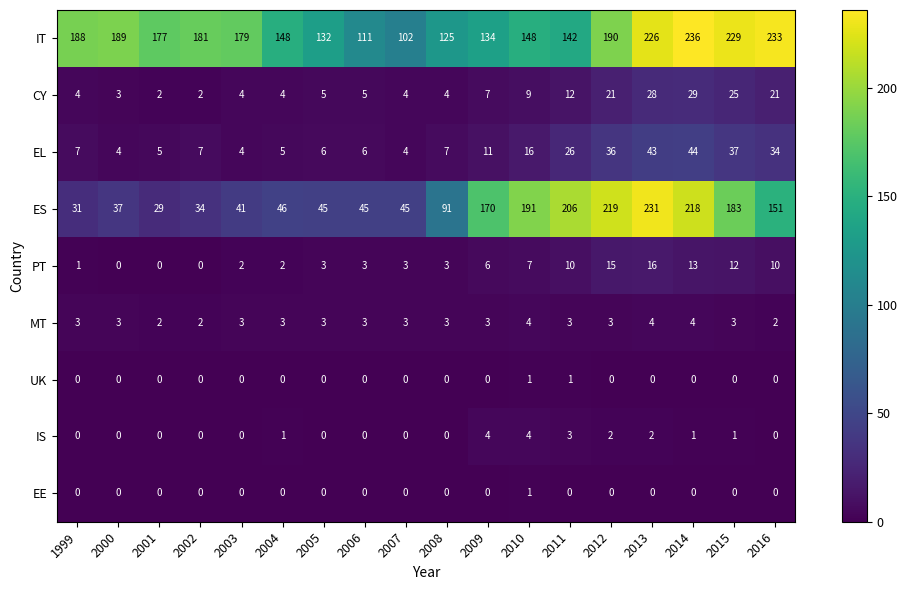

Which series has the largest range (max minus min)?

ES